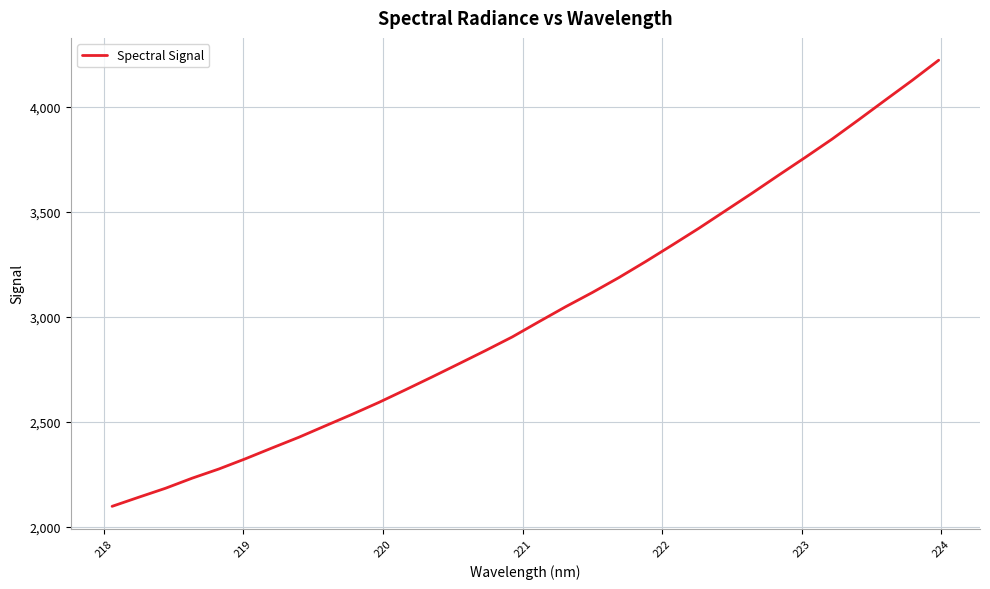

How many categories are shown in the chart?

32